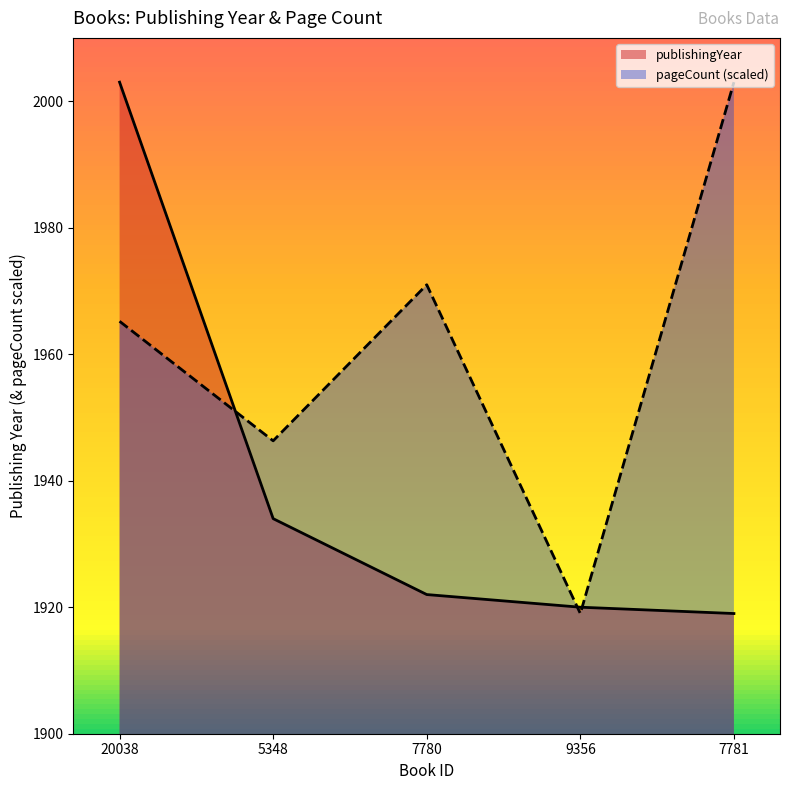

Is the value of pageCount (scaled) at 9356 greater than the value of publishingYear at 7781?

No